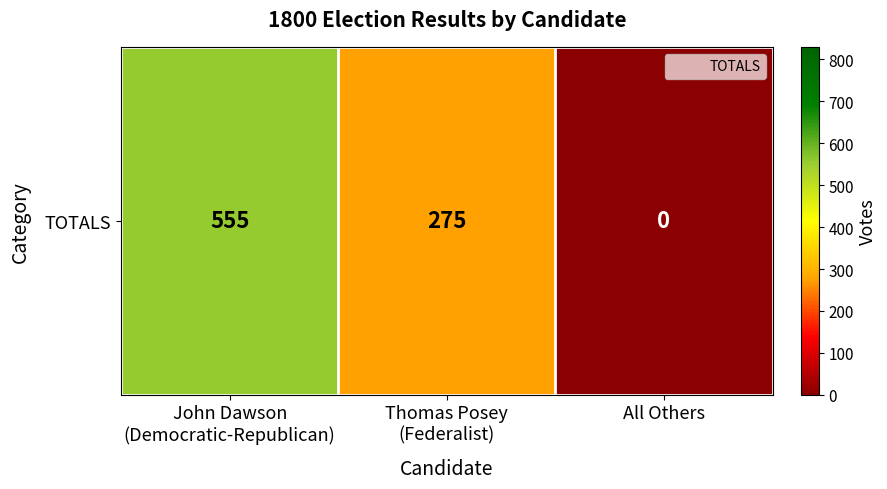

Reading left to right, extract all data points from this chart.

John Dawson
(Democratic-Republican)=555	Thomas Posey
(Federalist)=275	All Others=0